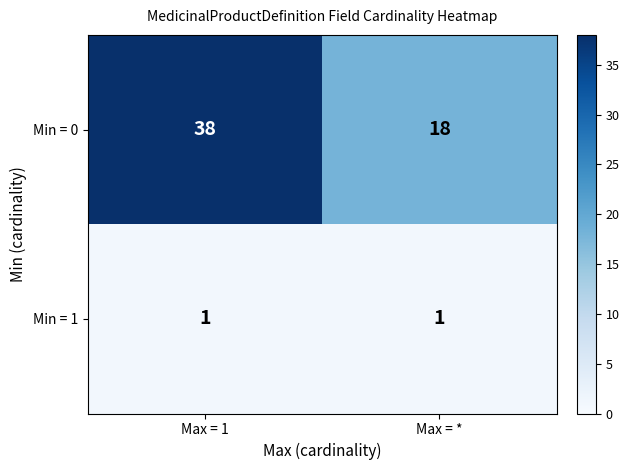

At which category is the sum across all series the highest?

Max = 1